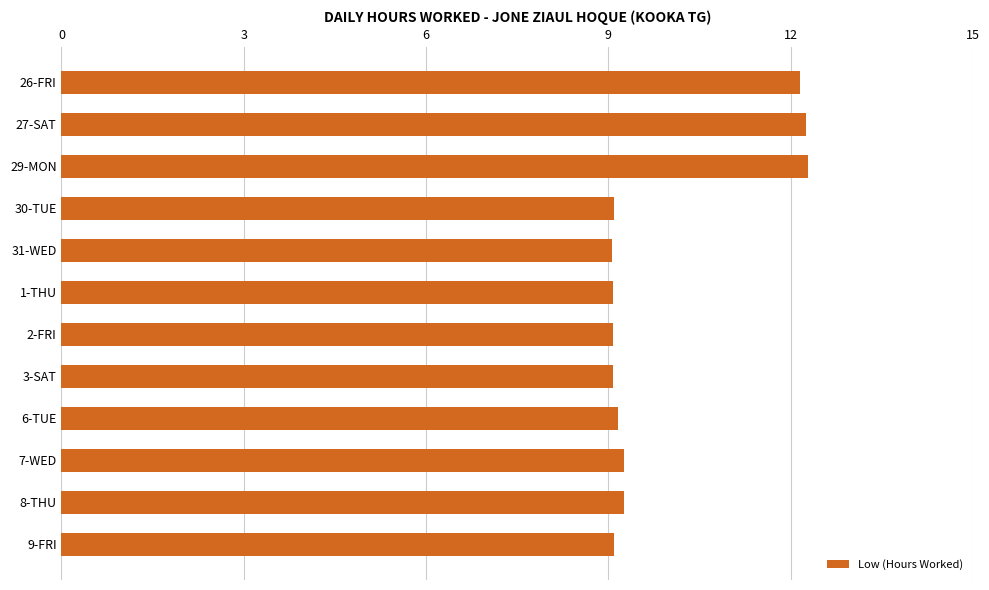

What is the average value?

9.9